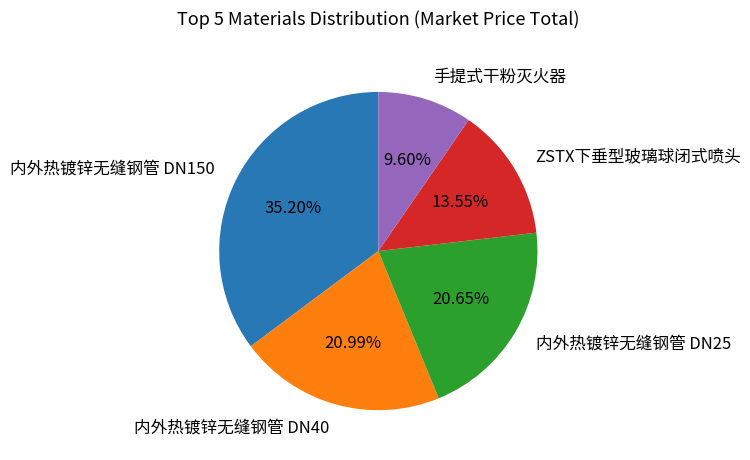

Which slice is the smallest?

手提式干粉灭火器